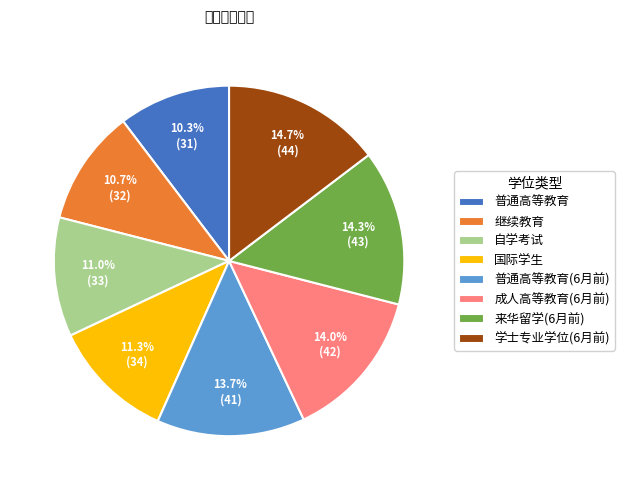

Does 自学考试 represent more than half of the total?

No